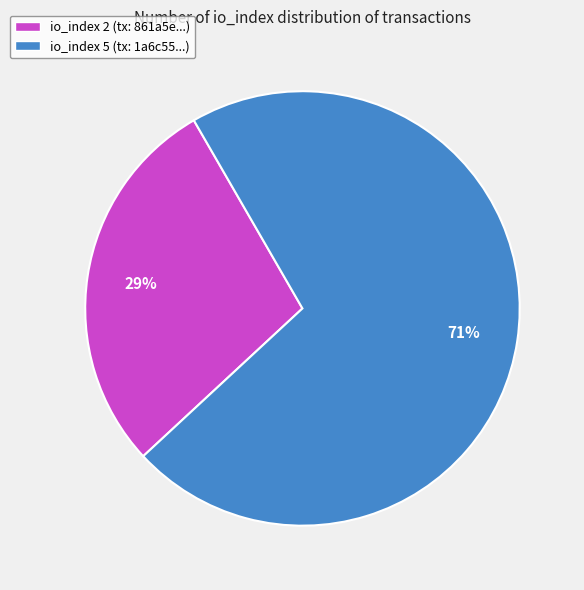

To the nearest percent, what is the average slice percentage?

50%